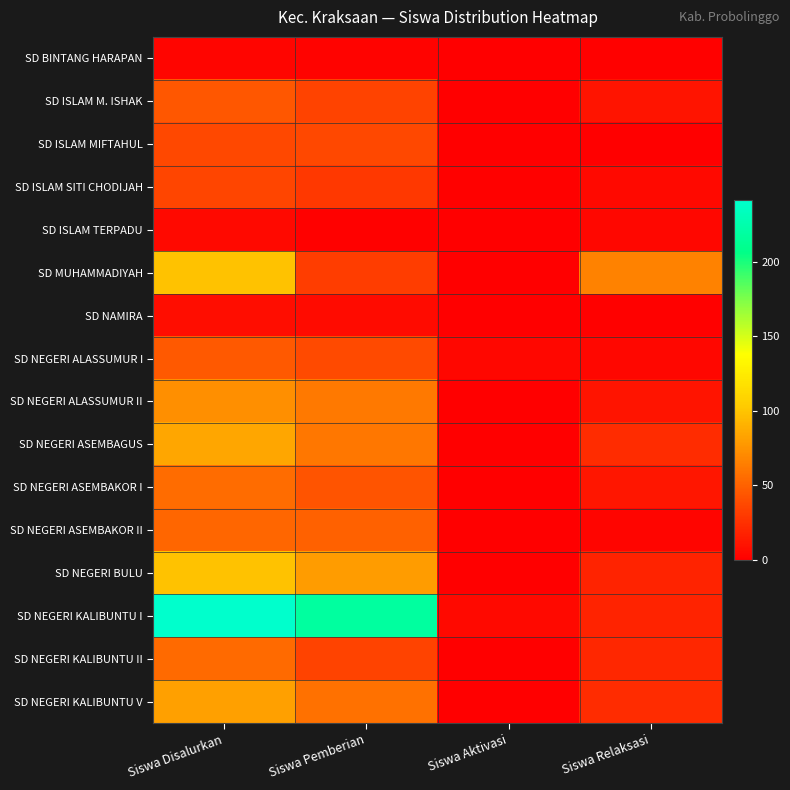

At which category is the sum across all series the highest?

Siswa Disalurkan